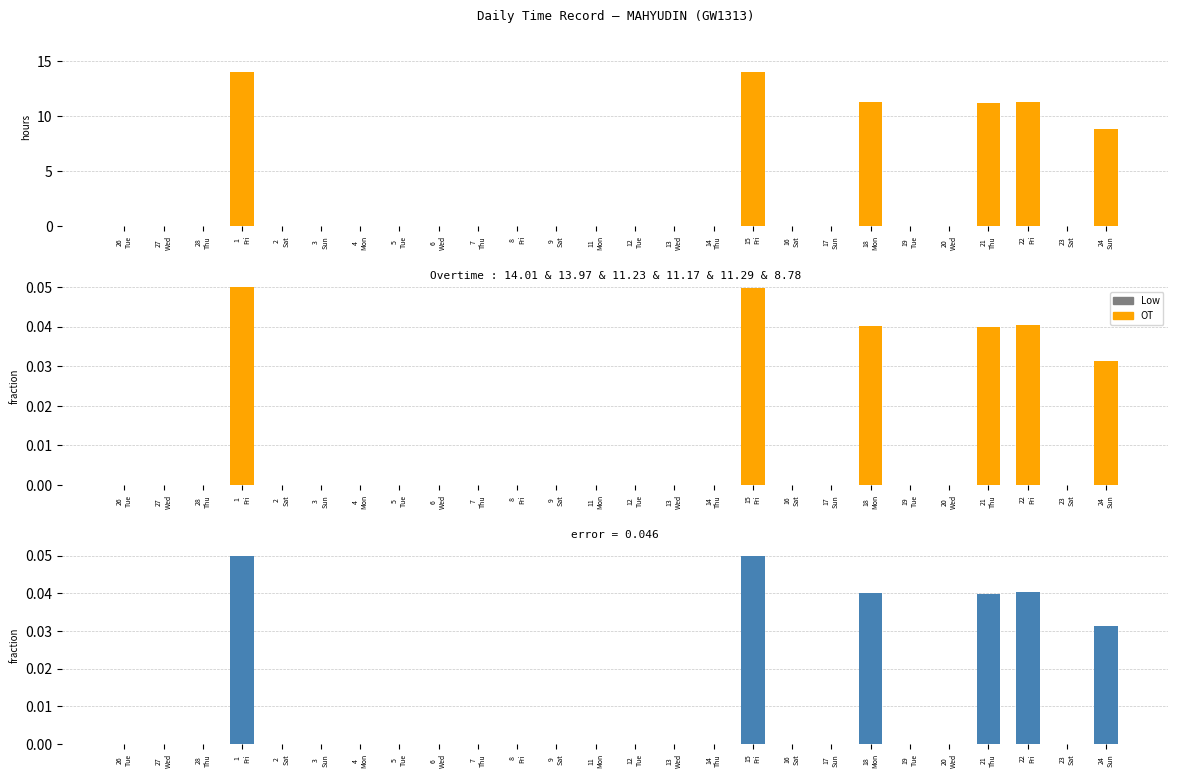

Which series has the largest total across all categories?

OT